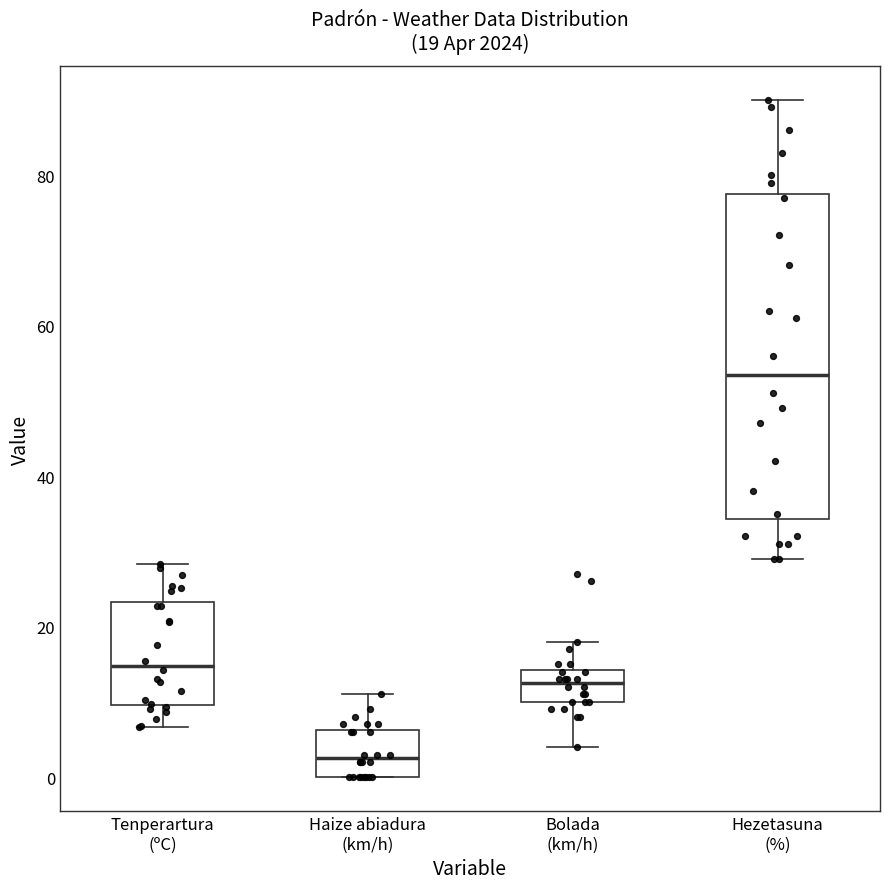

Which box is the tallest, from its lower edge to its upper edge?

Hezetasuna (%)